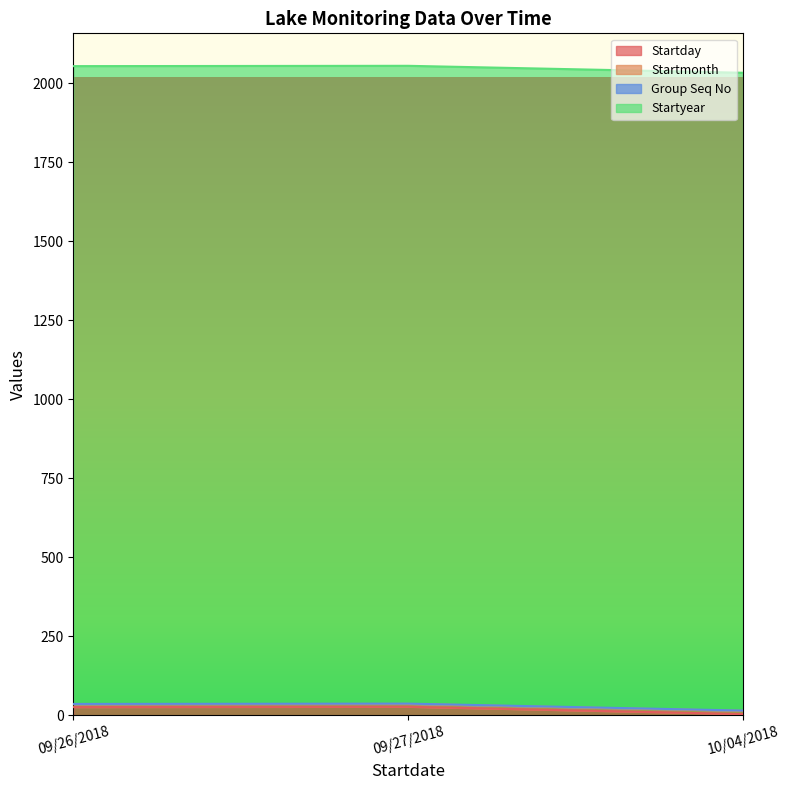

At which category is the sum across all series the highest?

09/27/2018